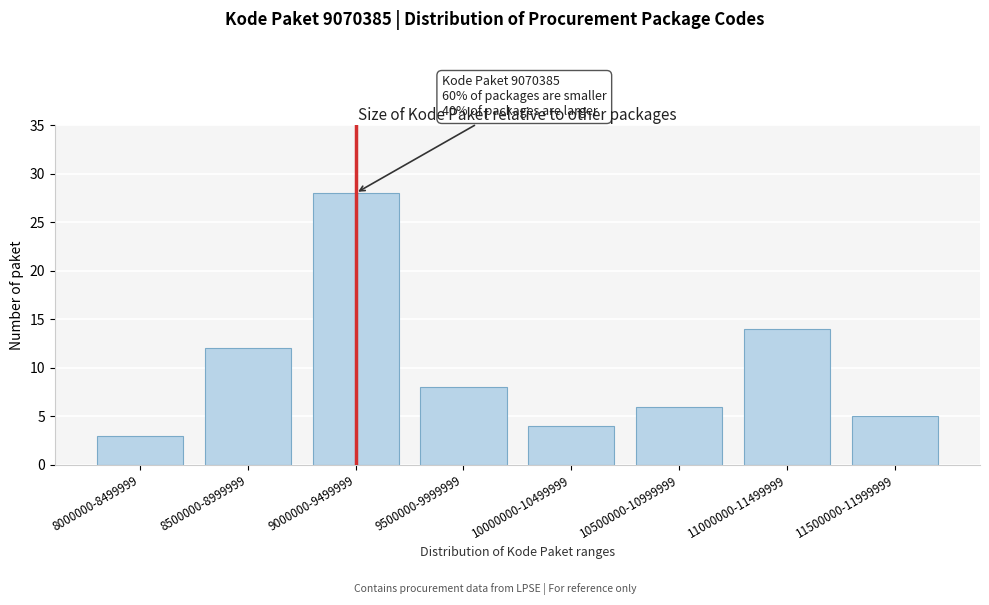

Reading right to left, list all the values displayed in this chart.

11500000-11999999=5	11000000-11499999=14	10500000-10999999=6	10000000-10499999=4	9500000-9999999=8	9000000-9499999=28	8500000-8999999=12	8000000-8499999=3